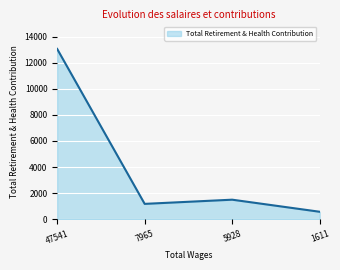

What is the change in value from 47541 to 5928?

-11558